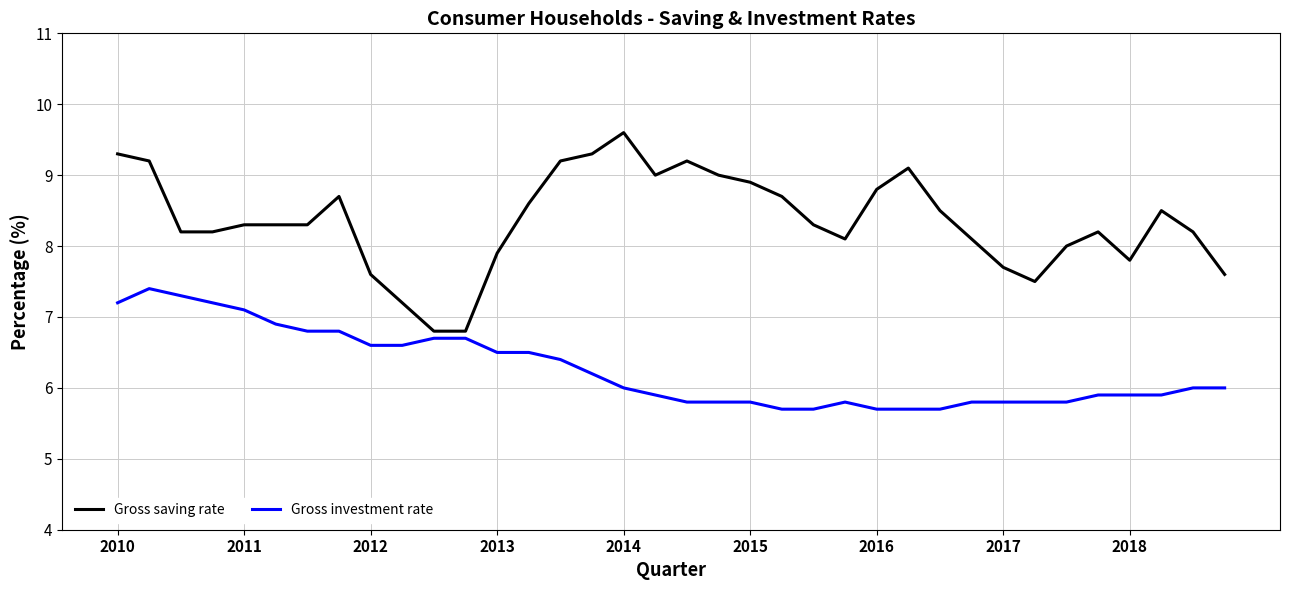

List the series in order of their overall mean, lowest first.

Gross investment rate, Gross saving rate